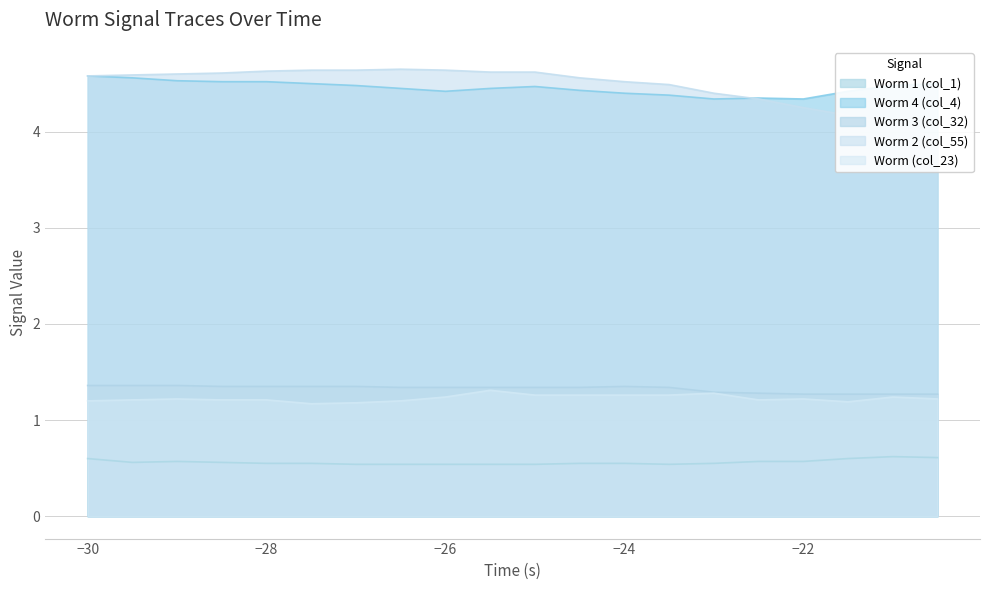

What is the difference between the maximum and minimum values in the Worm 2 (col_55) series?

0.7